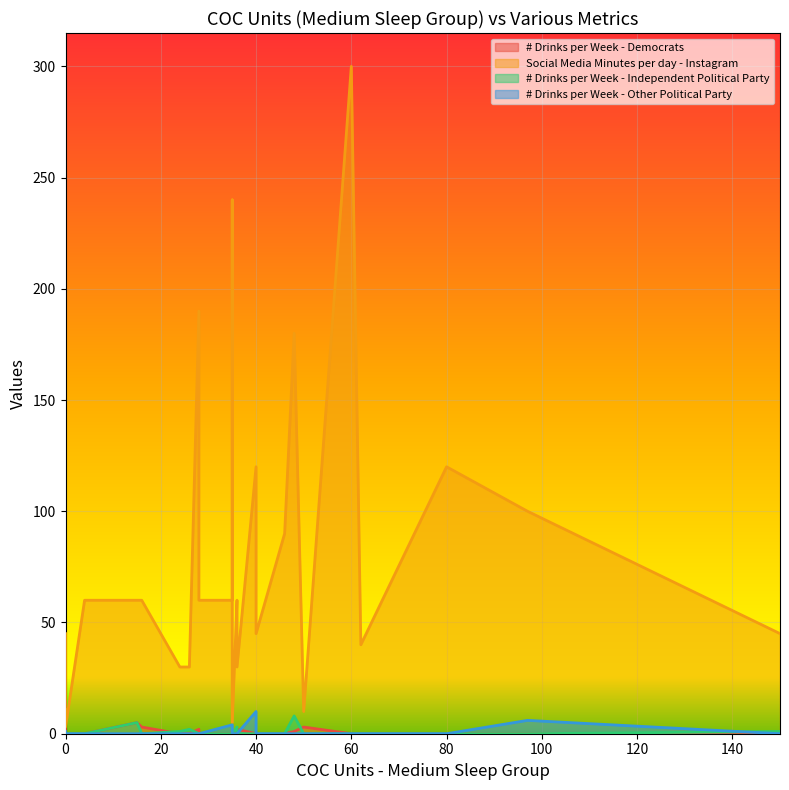

At how many categories does at least one series exceed 249?

1